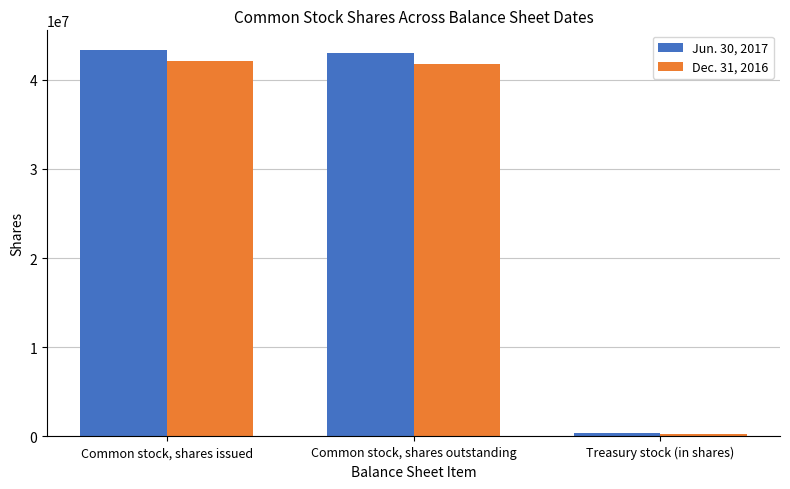

How many bars are there in total?

6